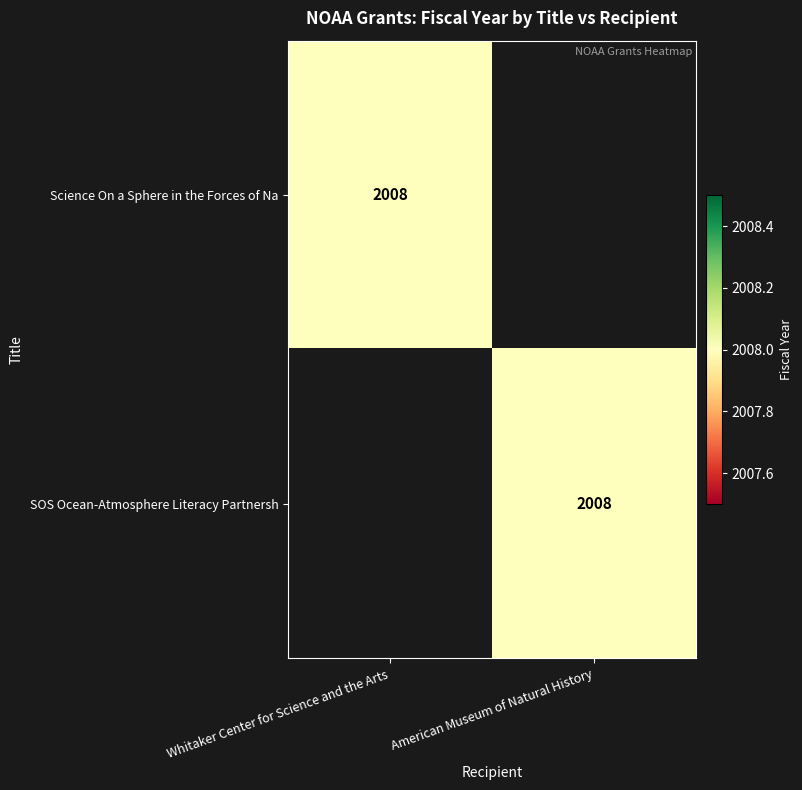

What is the greatest value displayed?

2008